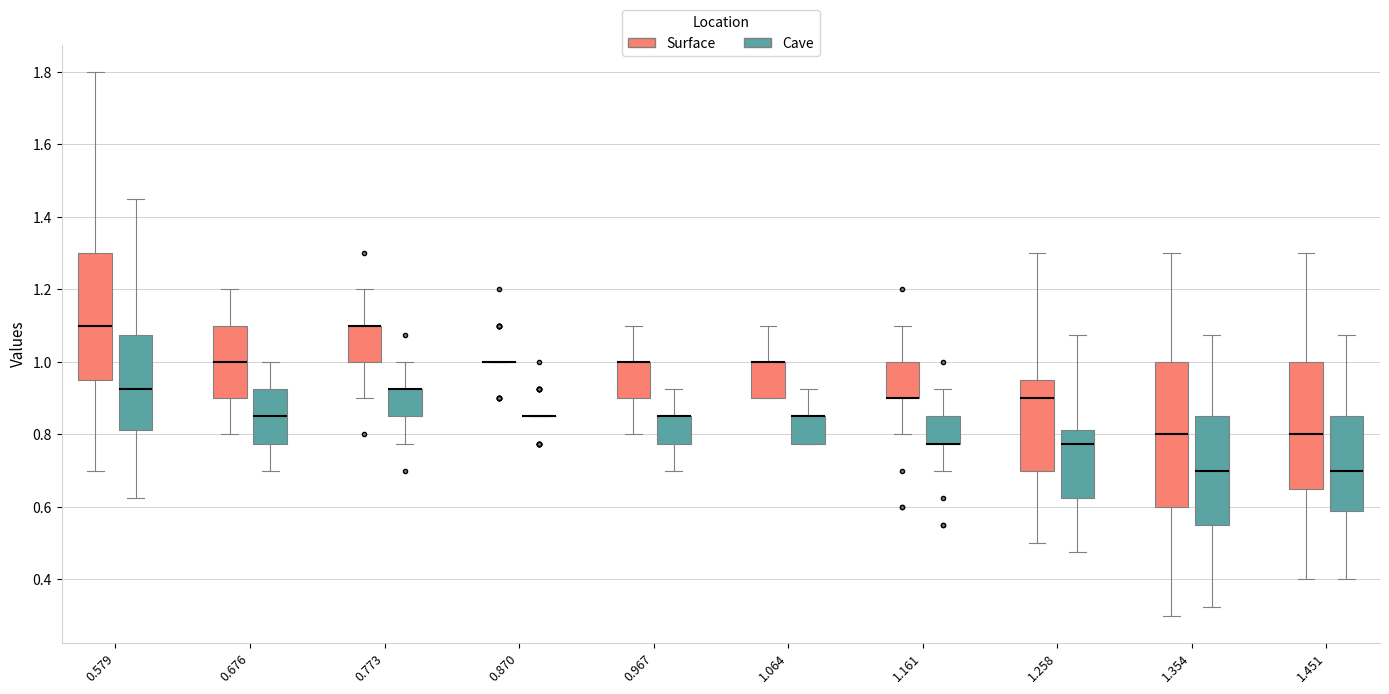

Reading left to right, transcribe this box plot: for each box, give where its median line is, the range the box spans, and where its two whiskers end, as read against the y-axis. The values are not printed on the chart, so give them approximately, as read against the axis.

0.579 (Surface): median 1.10, box 0.96 to 1.30, whiskers 0.70 to 1.80
0.579 (Cave): median 0.92, box 0.82 to 1.08, whiskers 0.62 to 1.46
0.676 (Surface): median 1.00, box 0.90 to 1.10, whiskers 0.80 to 1.20
0.676 (Cave): median 0.86, box 0.78 to 0.92, whiskers 0.70 to 1.00
0.773 (Surface): median 1.10 (drawn on the box's upper edge), box 1.00 to 1.10, whiskers 0.90 to 1.20
0.773 (Cave): median 0.92 (drawn on the box's upper edge), box 0.86 to 0.92, whiskers 0.78 to 1.00
0.870 (Surface): box collapsed to a line at 1.00, whiskers 1.00 to 1.00
0.870 (Cave): box collapsed to a line at 0.86, whiskers 0.86 to 0.86
0.967 (Surface): median 1.00 (drawn on the box's upper edge), box 0.90 to 1.00, whiskers 0.80 to 1.10
0.967 (Cave): median 0.86 (drawn on the box's upper edge), box 0.78 to 0.86, whiskers 0.70 to 0.92
1.064 (Surface): median 1.00 (drawn on the box's upper edge), box 0.90 to 1.00, whiskers 0.90 to 1.10
1.064 (Cave): median 0.86 (drawn on the box's upper edge), box 0.78 to 0.86, whiskers 0.78 to 0.92
1.161 (Surface): median 0.90 (drawn on the box's lower edge), box 0.90 to 1.00, whiskers 0.80 to 1.10
1.161 (Cave): median 0.78 (drawn on the box's lower edge), box 0.78 to 0.86, whiskers 0.70 to 0.92
1.258 (Surface): median 0.90, box 0.70 to 0.96, whiskers 0.50 to 1.30
1.258 (Cave): median 0.78, box 0.62 to 0.82, whiskers 0.48 to 1.08
1.354 (Surface): median 0.80, box 0.60 to 1.00, whiskers 0.30 to 1.30
1.354 (Cave): median 0.70, box 0.56 to 0.86, whiskers 0.32 to 1.08
1.451 (Surface): median 0.80, box 0.66 to 1.00, whiskers 0.40 to 1.30
1.451 (Cave): median 0.70, box 0.58 to 0.86, whiskers 0.40 to 1.08